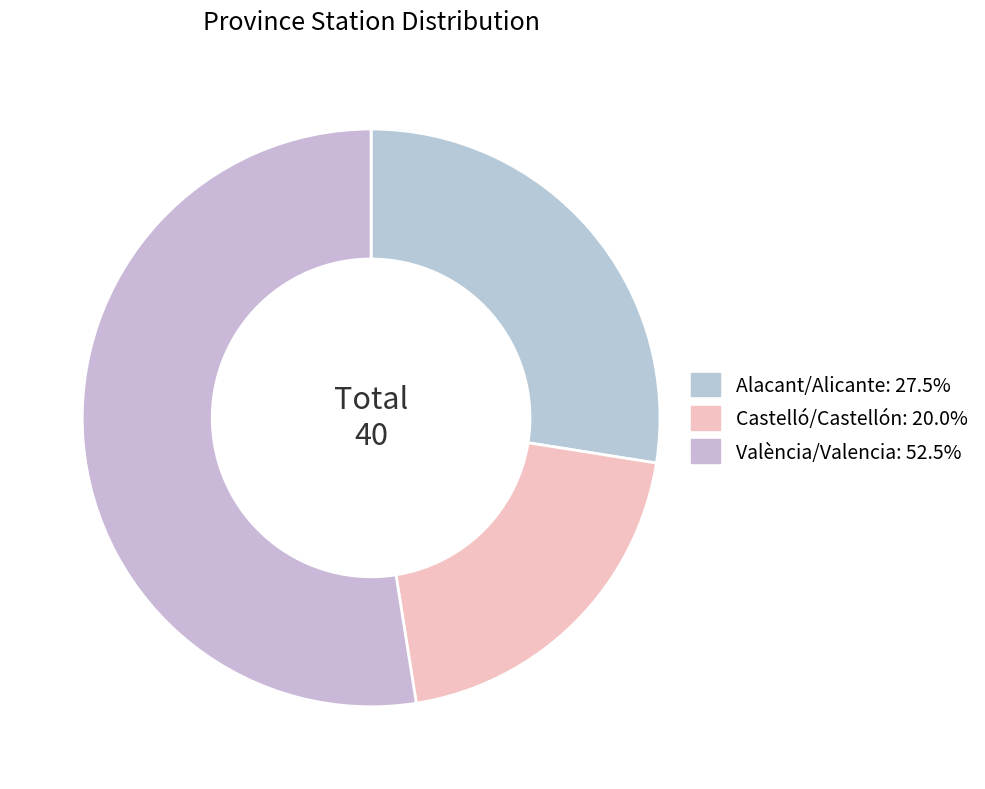

How many slices are in this pie chart?

3